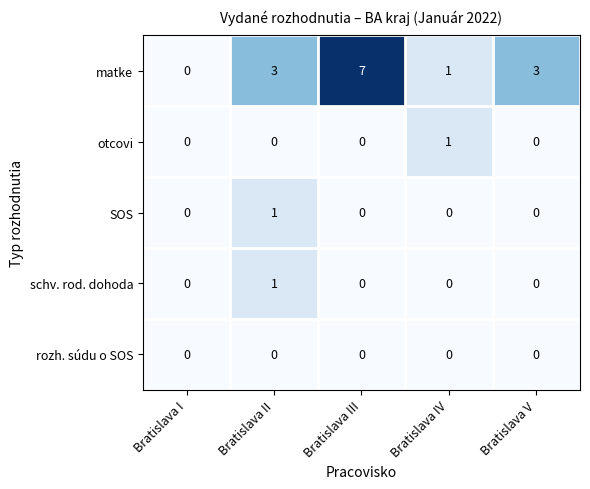

Reading left to right, list all the values displayed in this chart.

matke: Bratislava I=0	Bratislava II=3	Bratislava III=7	Bratislava IV=1	Bratislava V=3
otcovi: Bratislava I=0	Bratislava II=0	Bratislava III=0	Bratislava IV=1	Bratislava V=0
SOS: Bratislava I=0	Bratislava II=1	Bratislava III=0	Bratislava IV=0	Bratislava V=0
schv. rod. dohoda: Bratislava I=0	Bratislava II=1	Bratislava III=0	Bratislava IV=0	Bratislava V=0
rozh. súdu o SOS: Bratislava I=0	Bratislava II=0	Bratislava III=0	Bratislava IV=0	Bratislava V=0